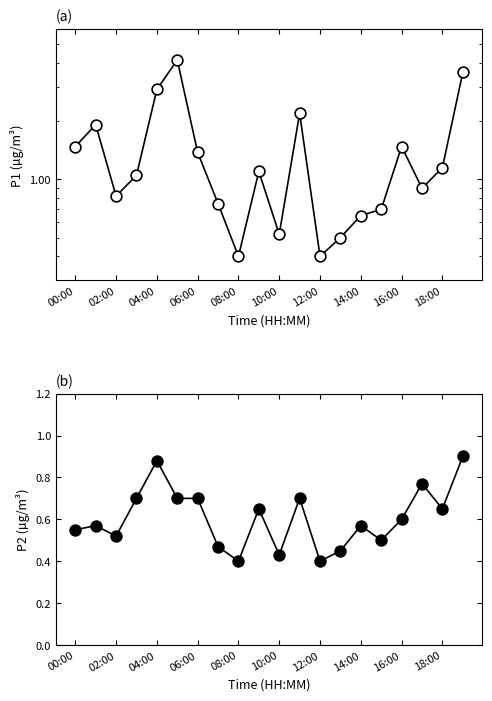

Which series reaches the maximum Y coordinate?

P1